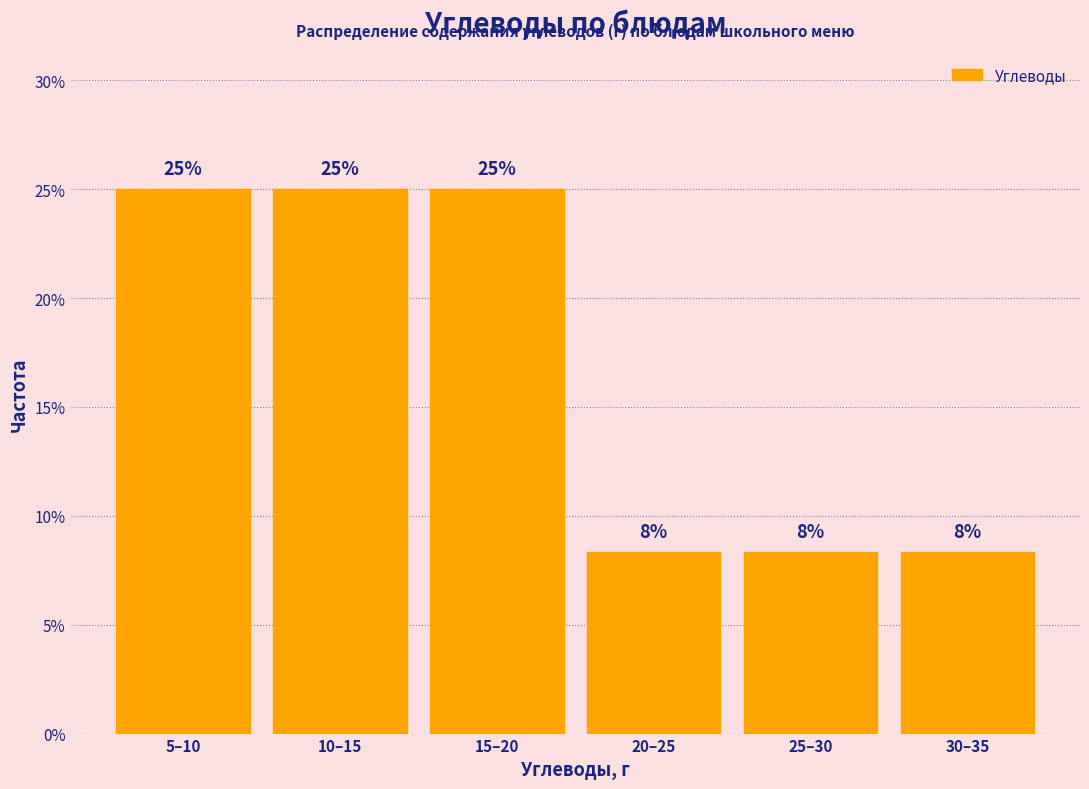

Which has a higher value, 20–25 or 5–10?

5–10